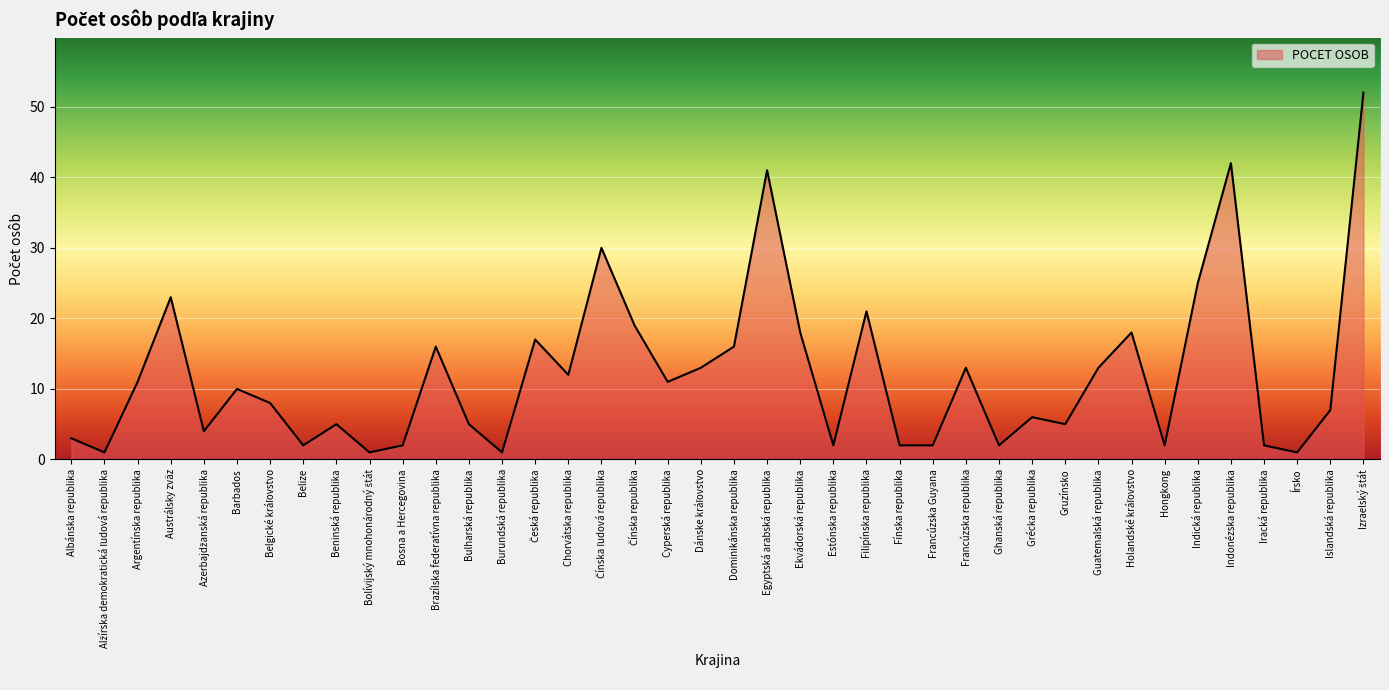

Count the number of categories in the chart.

40